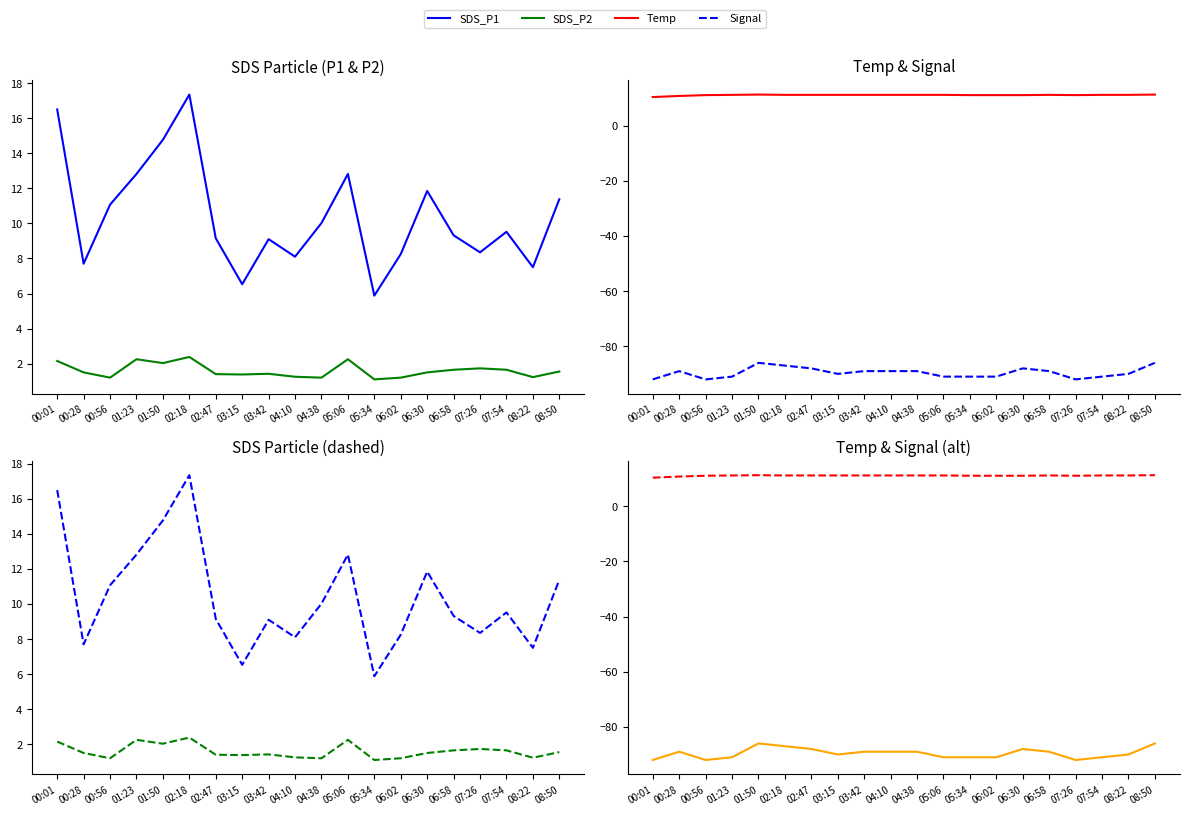

What are all the series names shown in the legend?

SDS_P1, SDS_P2, Temp, Signal